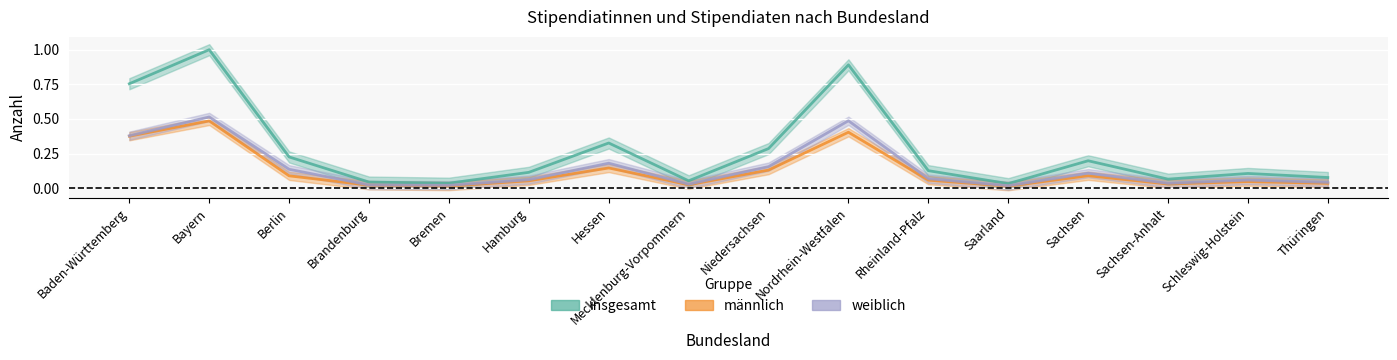

True or false: männlich and insgesamt cross at least once.

False